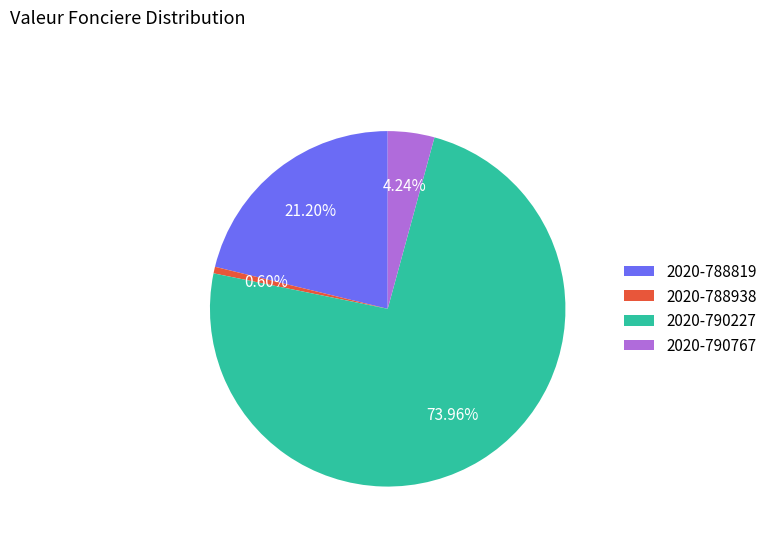

Which has a higher value, 2020-788938 or 2020-790227?

2020-790227